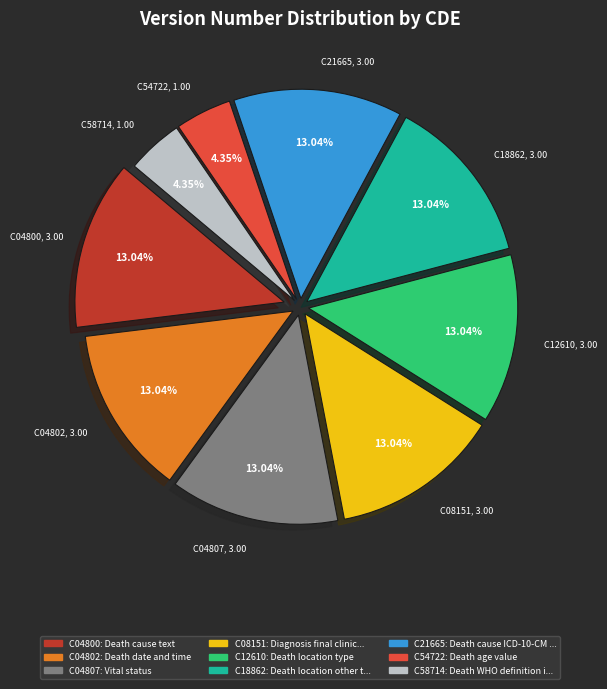

What is the ratio of the value at C58714 to the value at C04800?

0.3